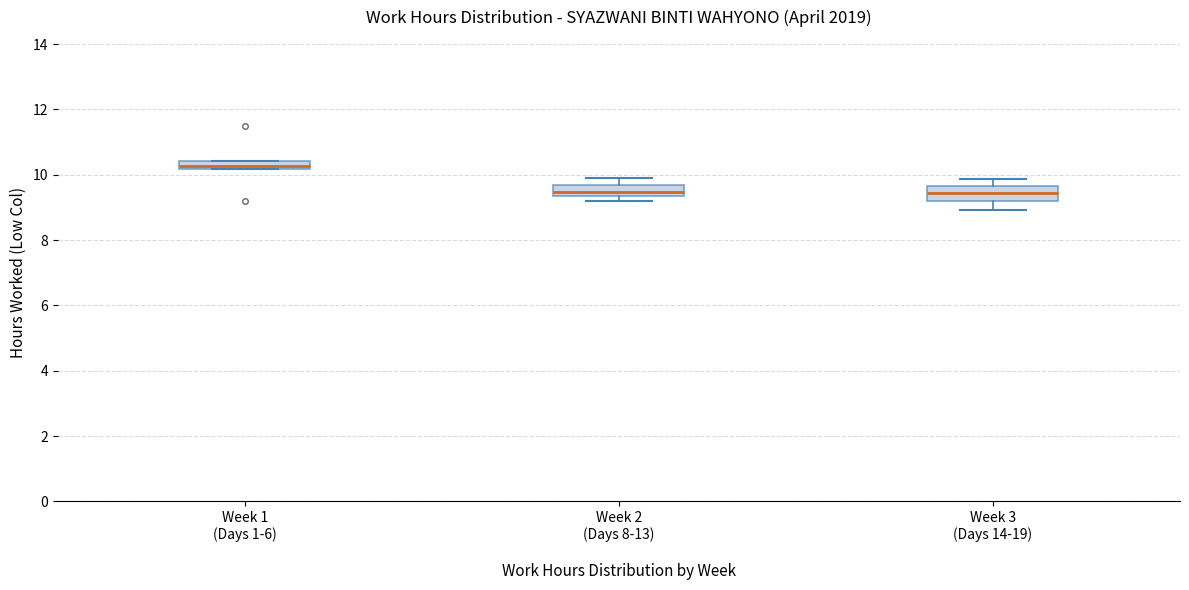

Where is the upper edge of the box for Week 1 (Days 1-6) on the y-axis? The values are not printed on the chart, so give them approximately, as read against the axis.

10.4